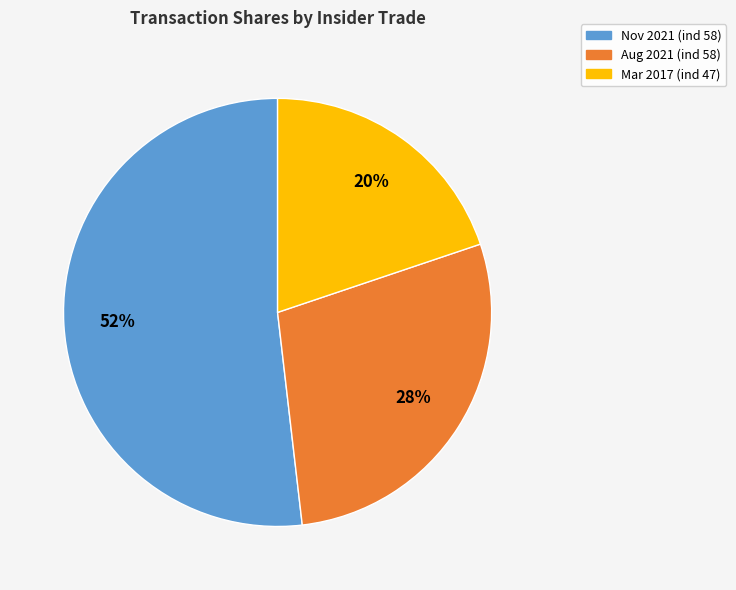

Is there a majority slice in this chart?

Yes